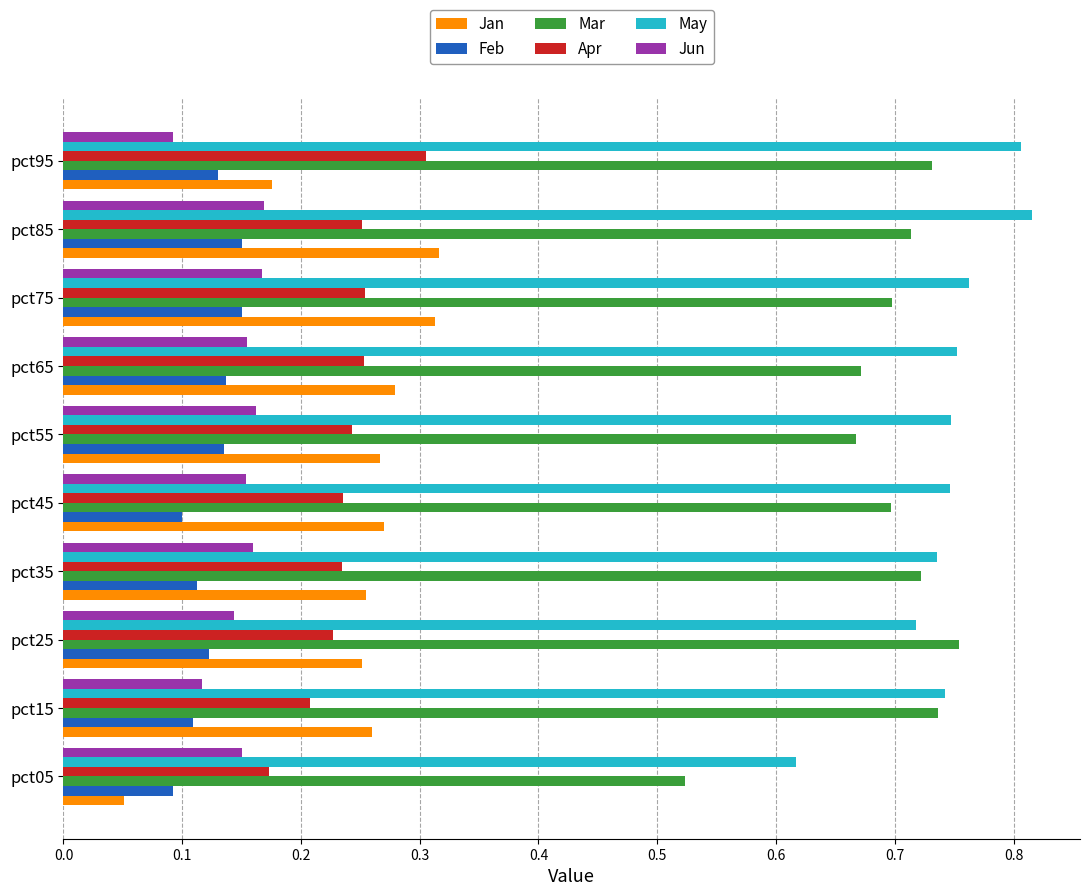

Which series has the largest total across all categories?

May